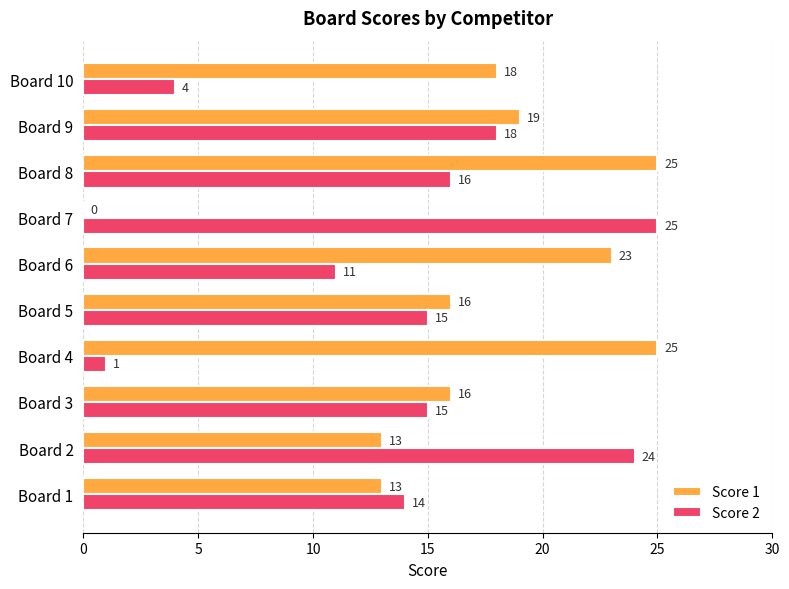

What is the greatest value displayed?

25